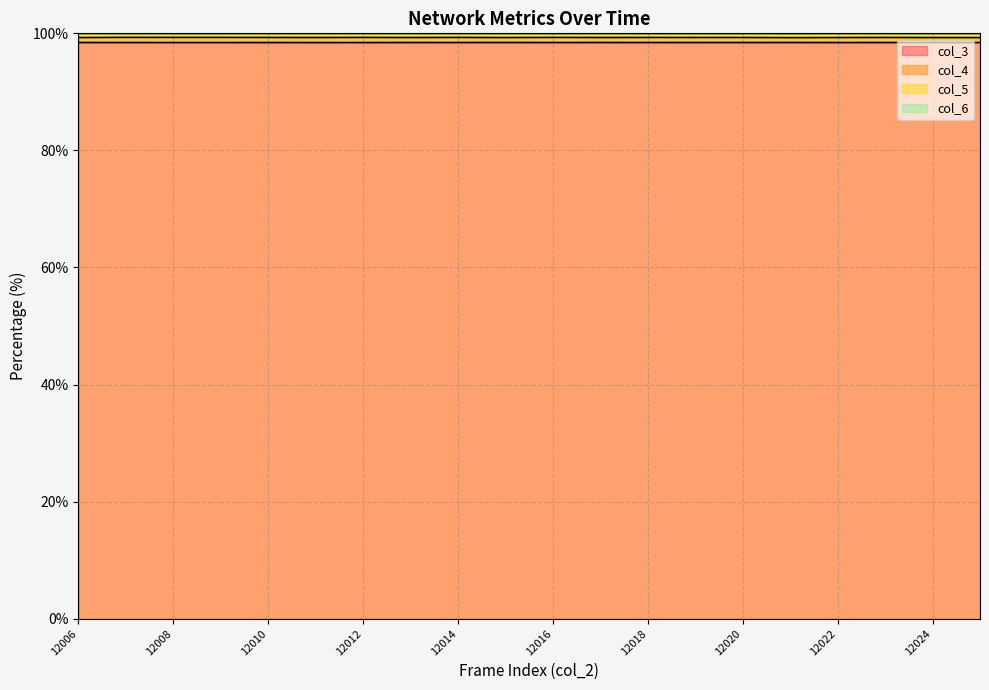

True or false: col_5 has more than 0 points higher than both neighbors.

True